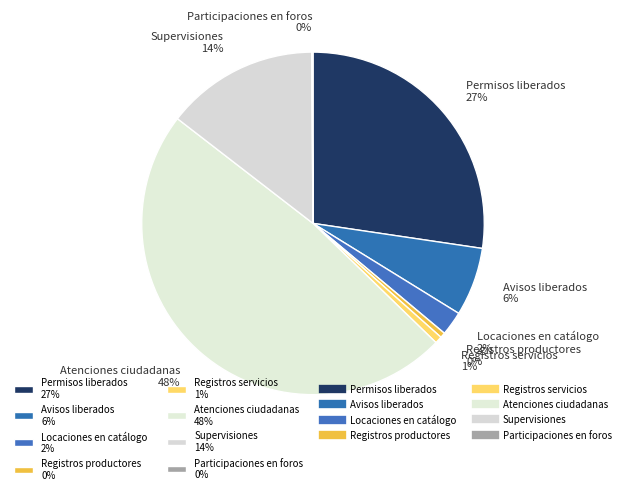

To the nearest percent, what is the average slice percentage?

12%